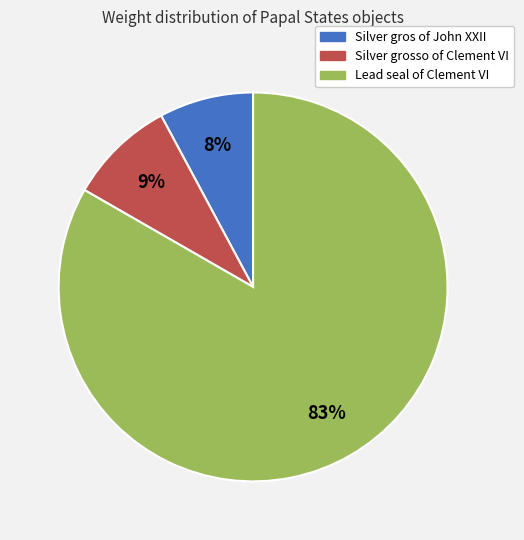

To the nearest percent, what portion does Silver gros of John XXII represent?

8%